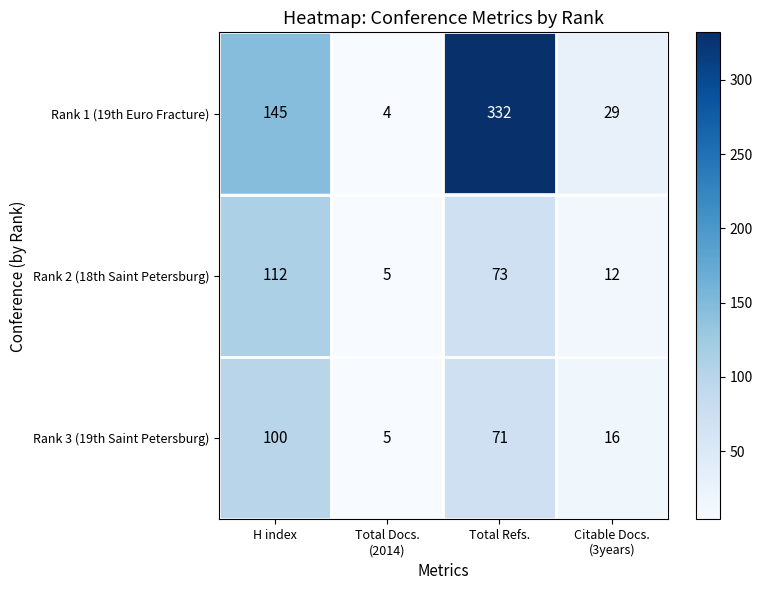

Reading left to right, transcribe all the data shown in this chart.

Rank 1 (19th Euro Fracture): 145	4	332	29
Rank 2 (18th Saint Petersburg): 112	5	73	12
Rank 3 (19th Saint Petersburg): 100	5	71	16